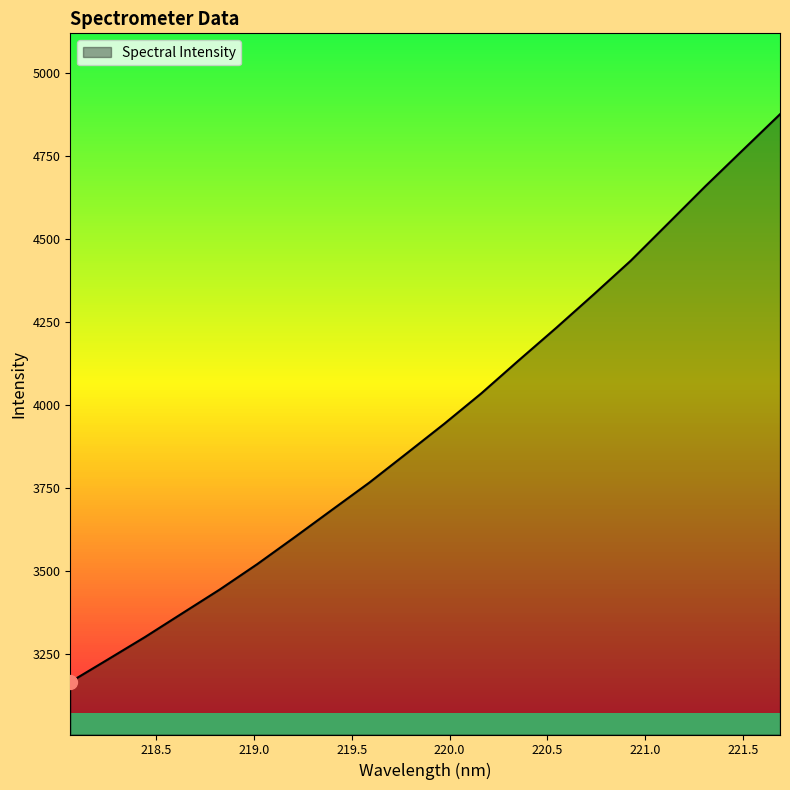

What is the maximum value shown in the chart?

4876.5